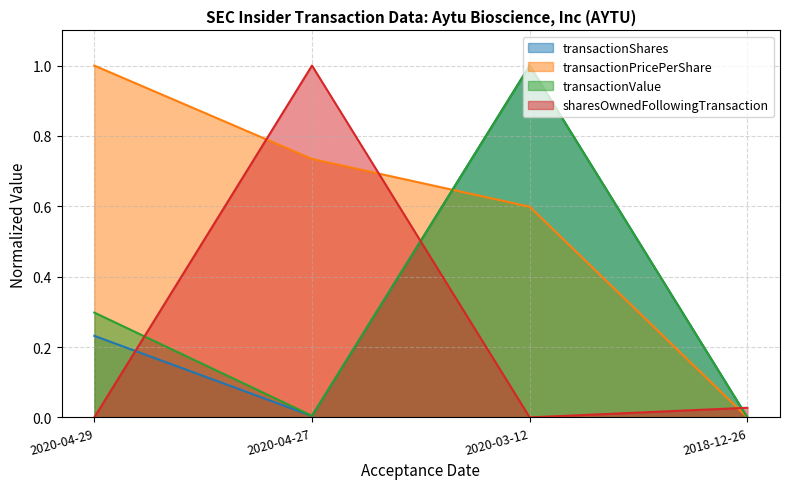

How many values in transactionValue are above zero?

3